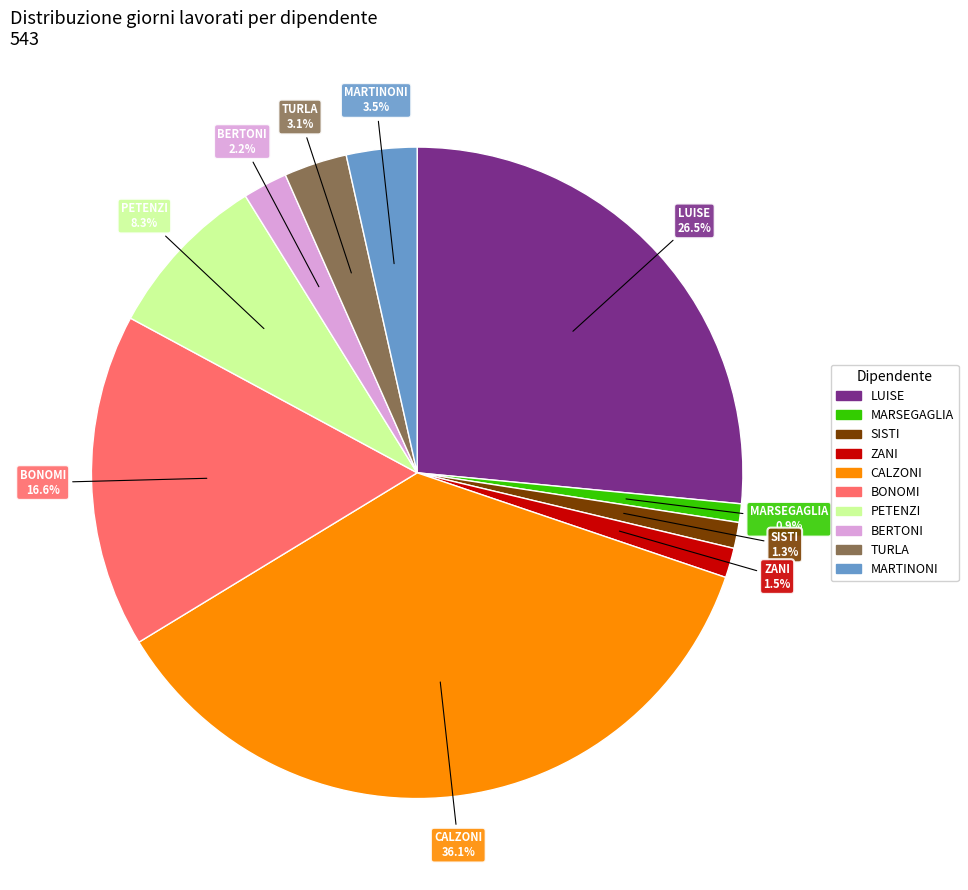

Is there a majority slice in this chart?

No